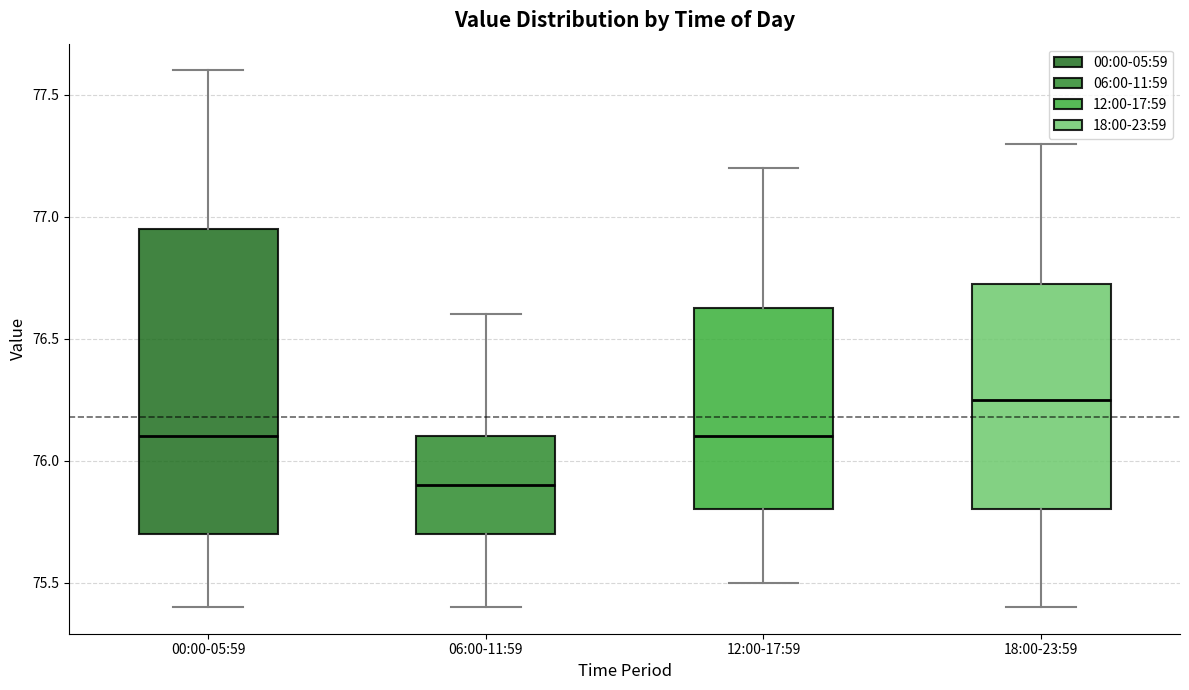

Reading left to right, transcribe this box plot: for each box, give where its median line is, the range the box spans, and where its two whiskers end, as read against the y-axis. The values are not printed on the chart, so give them approximately, as read against the axis.

00:00-05:59: median 76.10, box 75.70 to 76.95, whiskers 75.40 to 77.60
06:00-11:59: median 75.90, box 75.70 to 76.10, whiskers 75.40 to 76.60
12:00-17:59: median 76.10, box 75.80 to 76.65, whiskers 75.50 to 77.20
18:00-23:59: median 76.25, box 75.80 to 76.75, whiskers 75.40 to 77.30